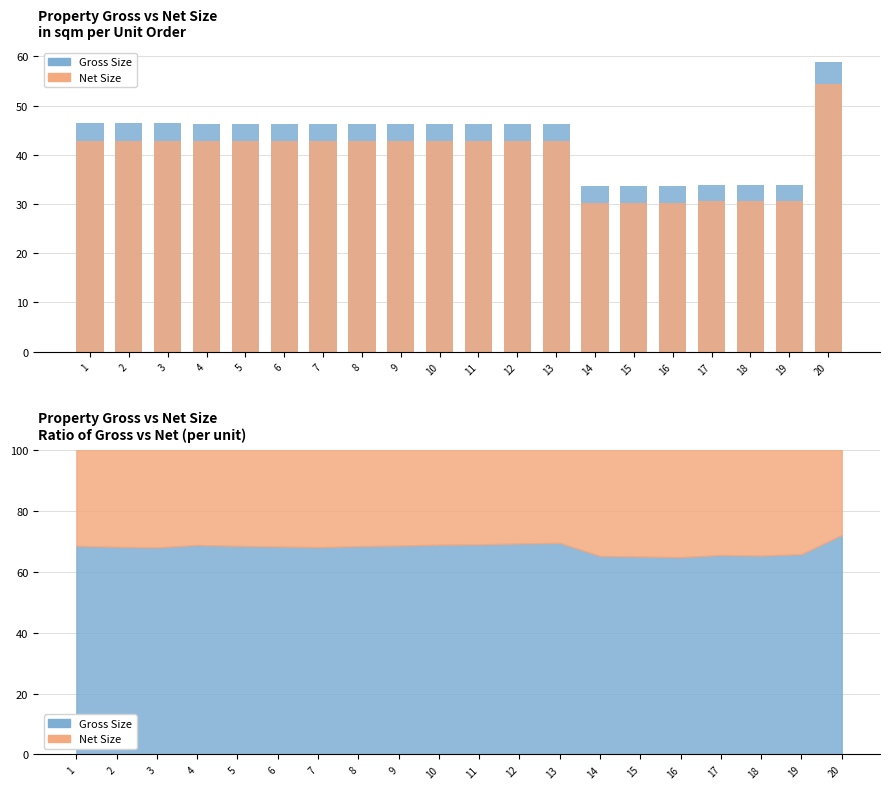

At which category does the chart reach its minimum across all series?

14